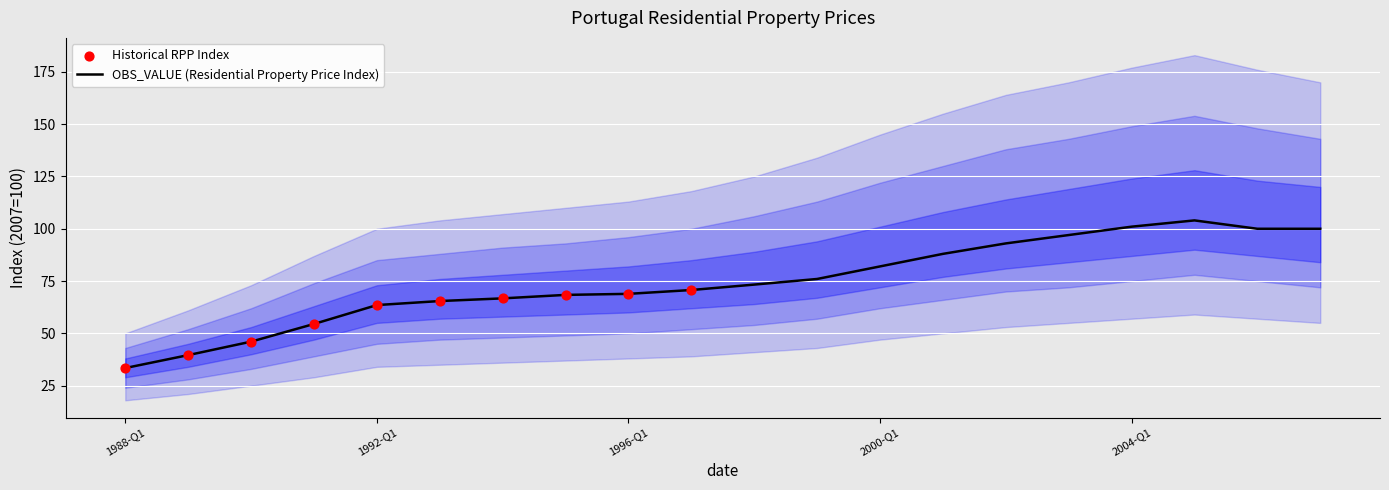

What is the ratio of the value at 1993-Q1 to the value at 1995-Q1?

1.0